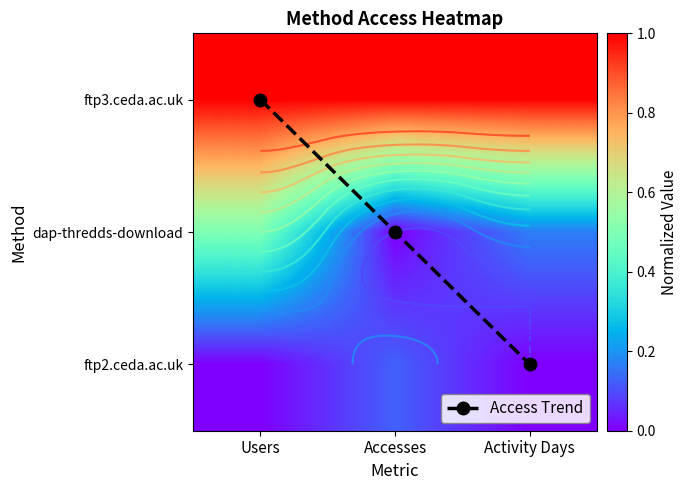

True or false: Access Trend has a value of 2.0 at Activity Days.

True